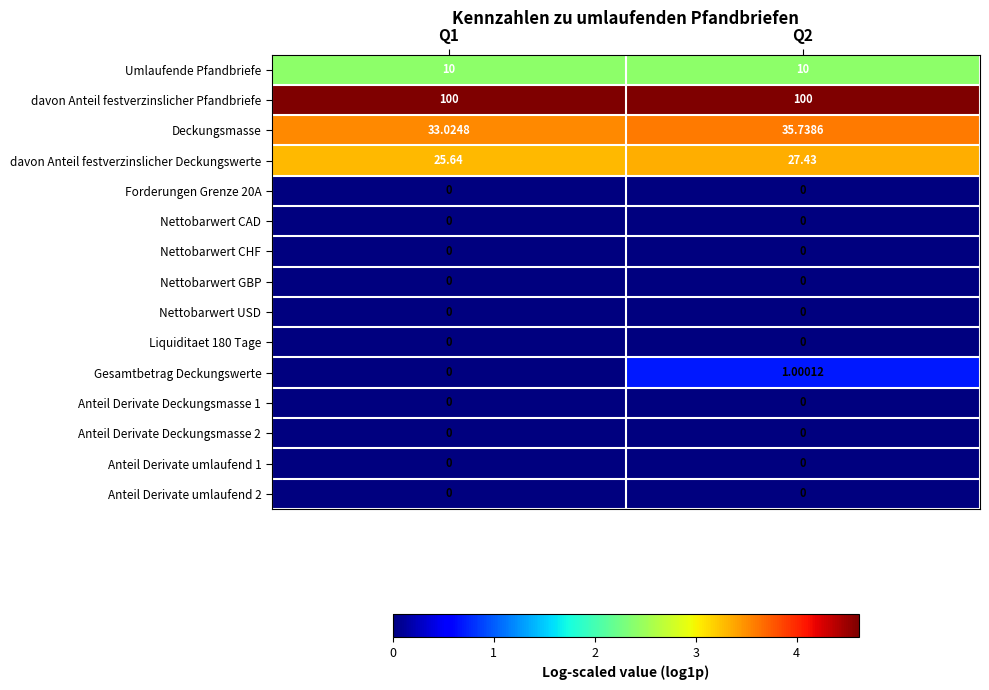

At how many categories does at least one series exceed 1?

2